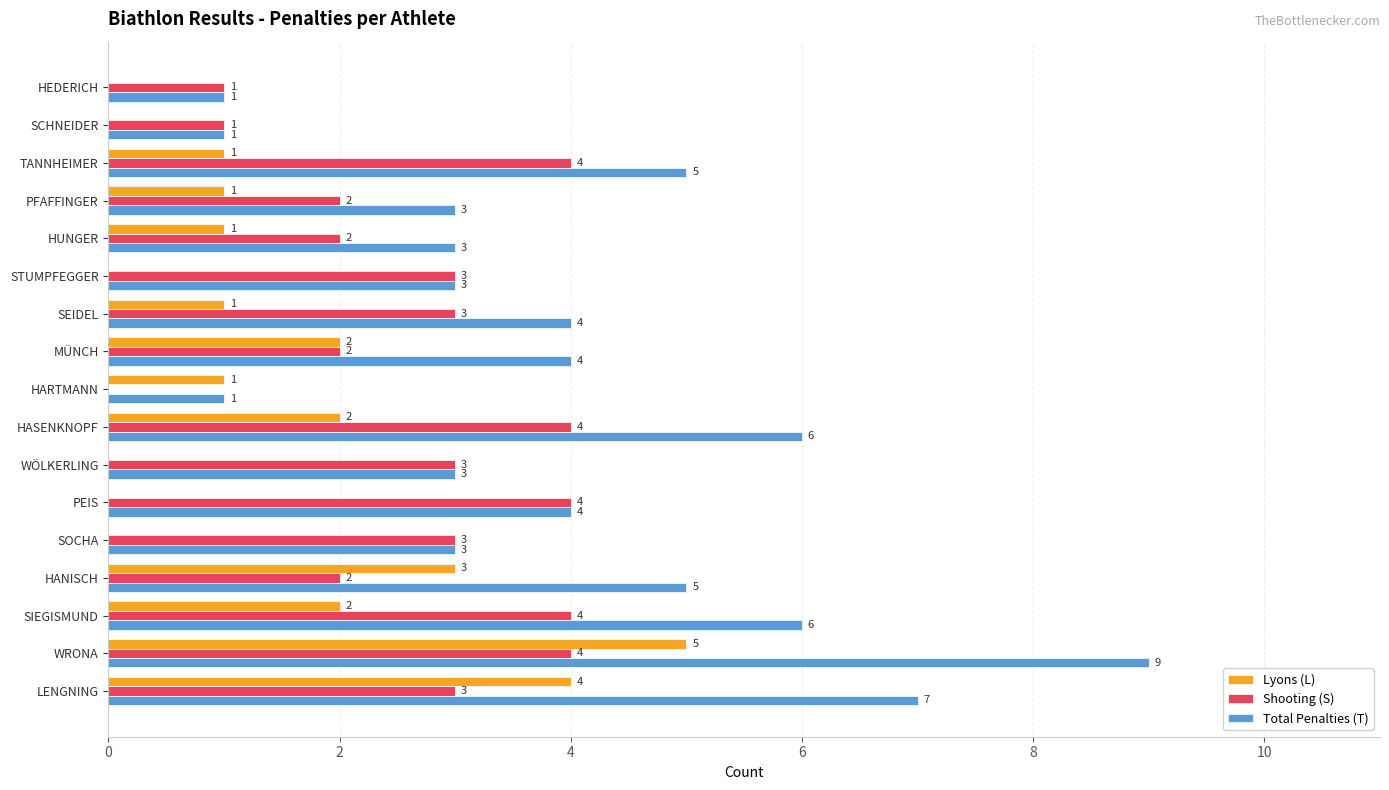

Is it true that Shooting (S) equals 4 at WRONA?

True